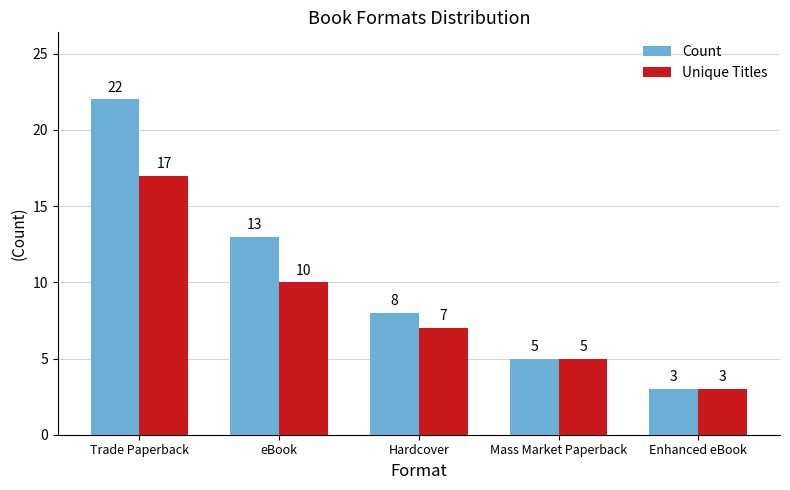

What is the minimum value for Unique Titles?

3